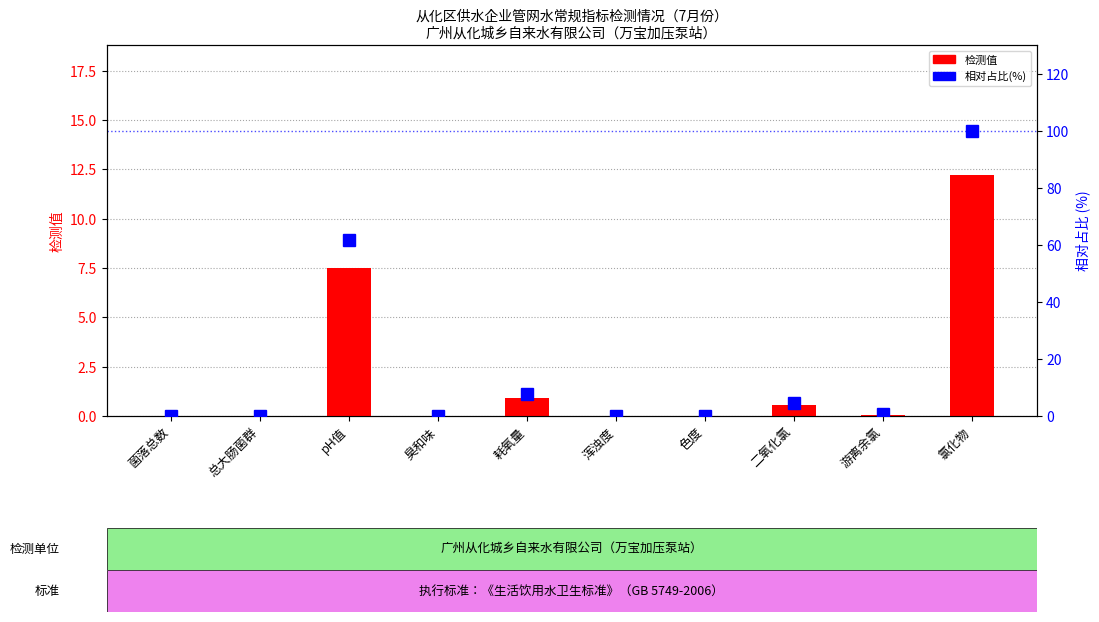

True or false: 相对占比(%) has a value of -32.3 at 菌落总数.

False